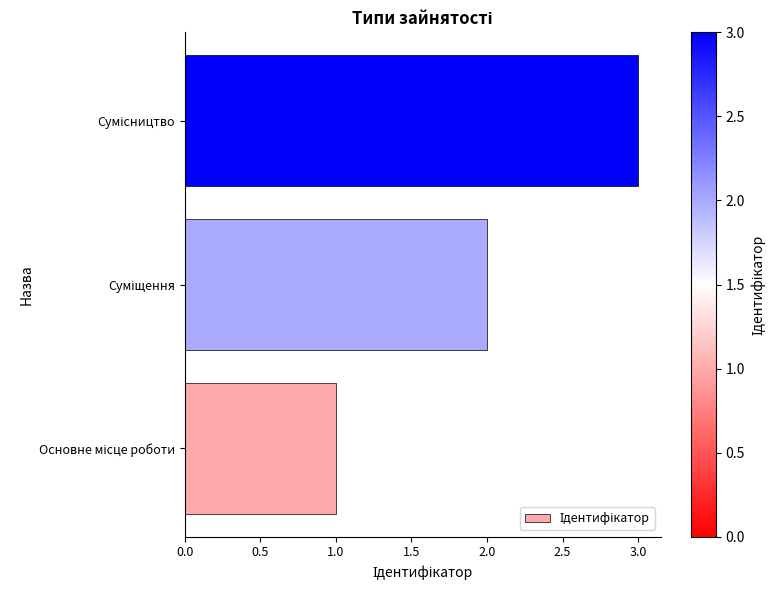

Count the values in the range 1 to 3.

3